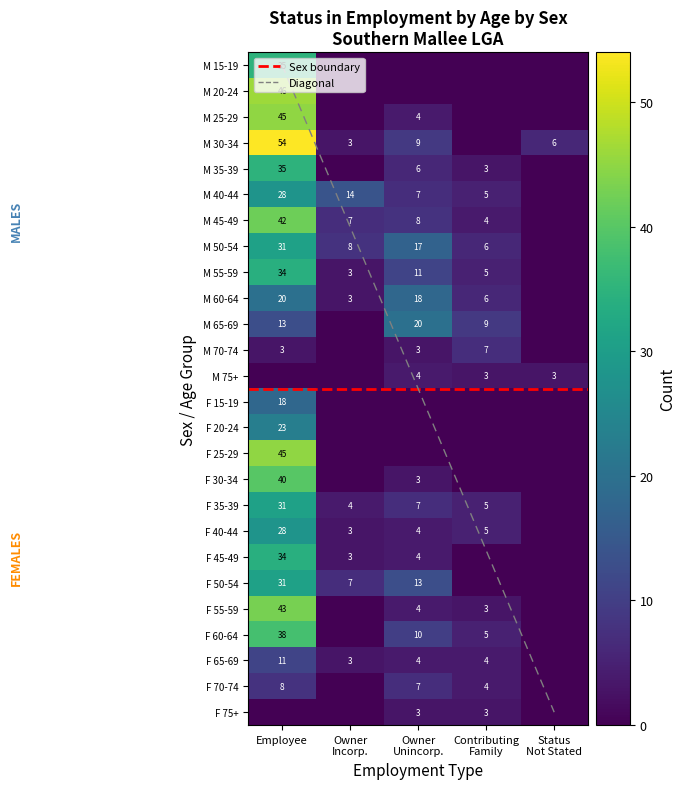

Is the value of Status_not_stated at 15 greater than the value of Owner_incorporated at 15?

No